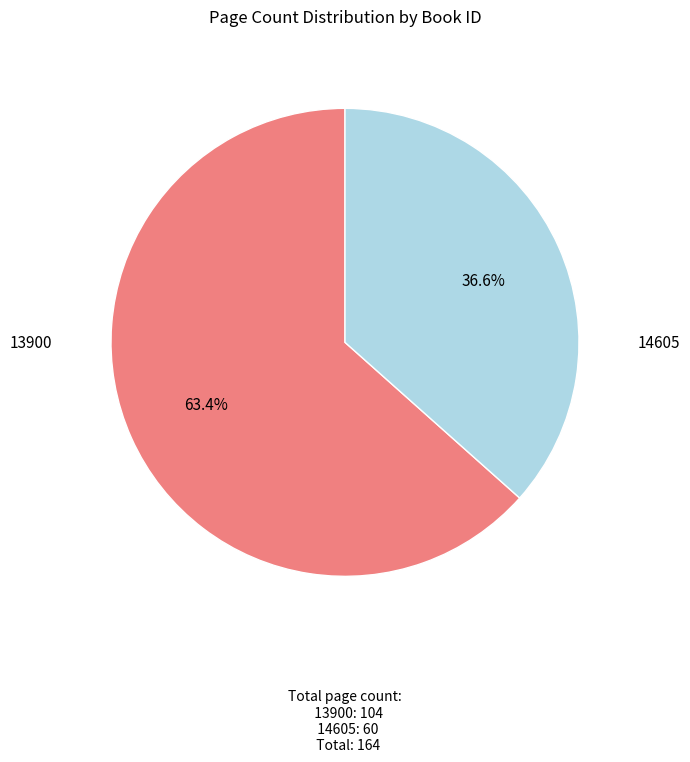

To the nearest percent, what is the difference between the largest and smallest slice percentages?

27%